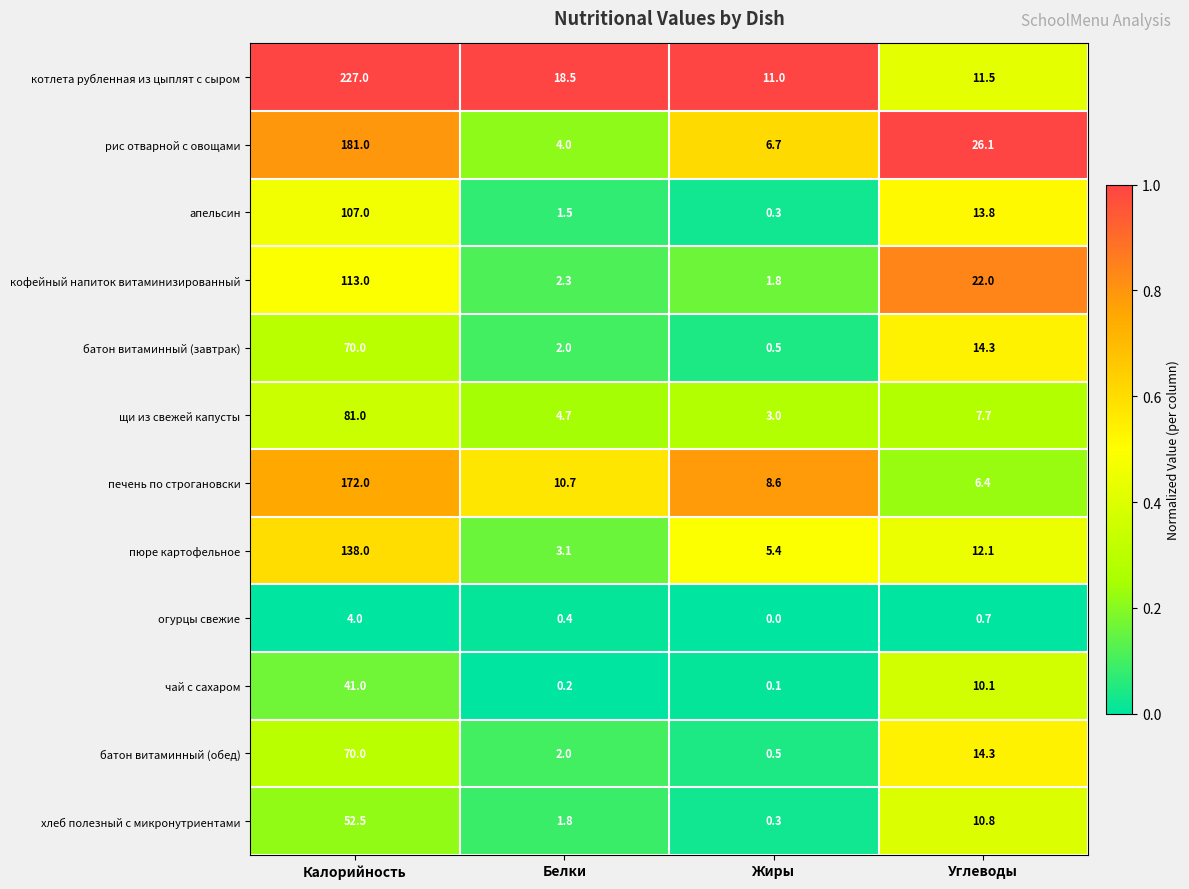

The огурцы свежие series shows 4.0 at Калорийность. True or false?

True